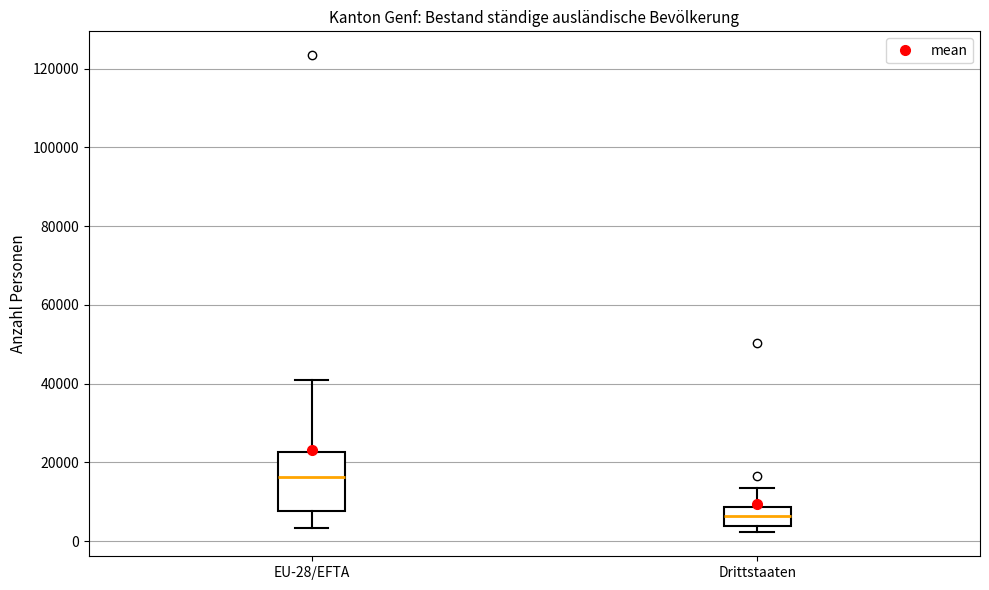

Which box's median line is the lowest?

Drittstaaten